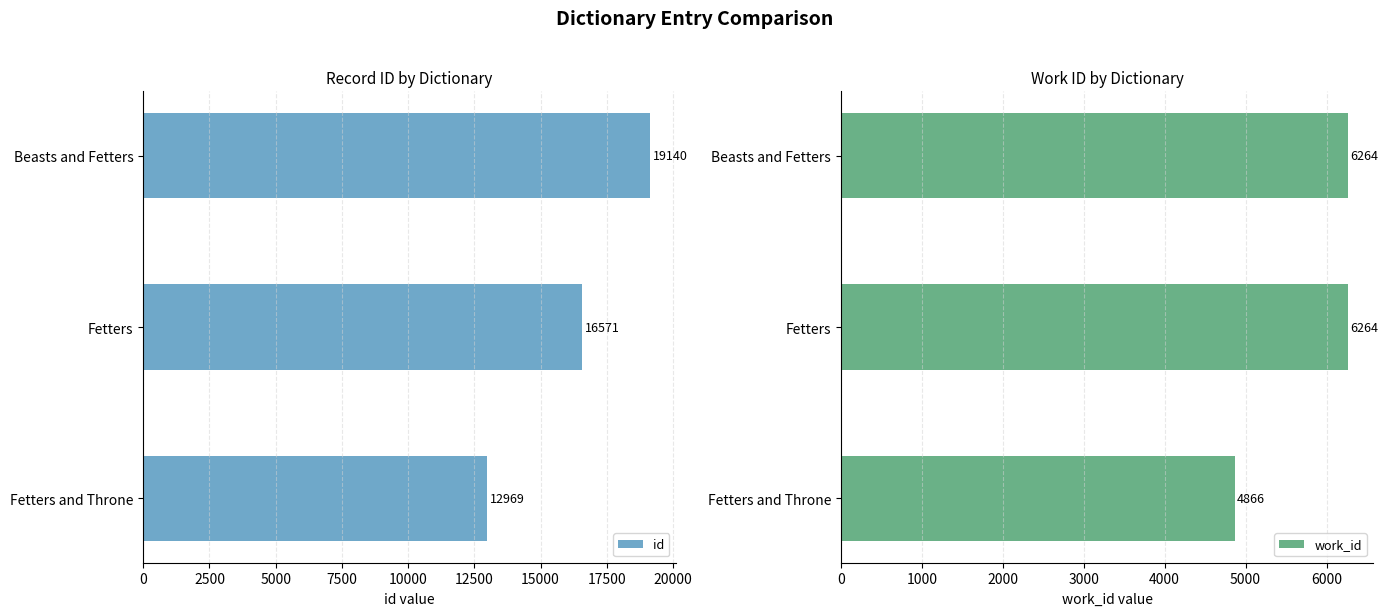

List the series in order of their overall mean, lowest first.

work_id, id